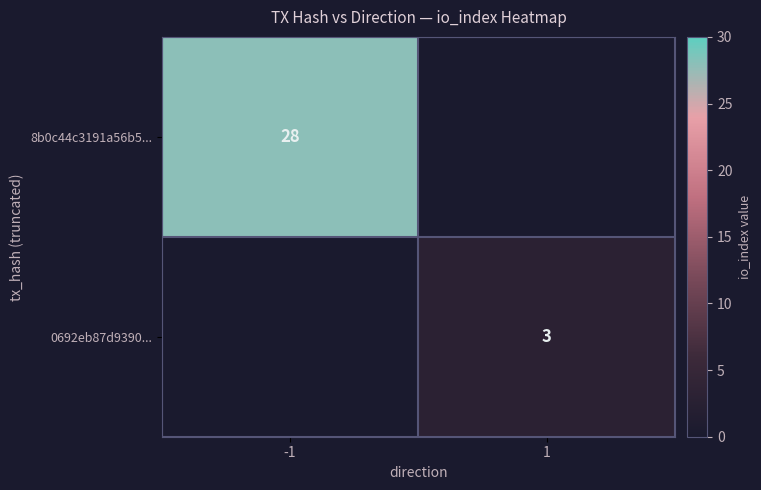

True or false: 0692eb87d9390... has a value of 3 at 1.

True